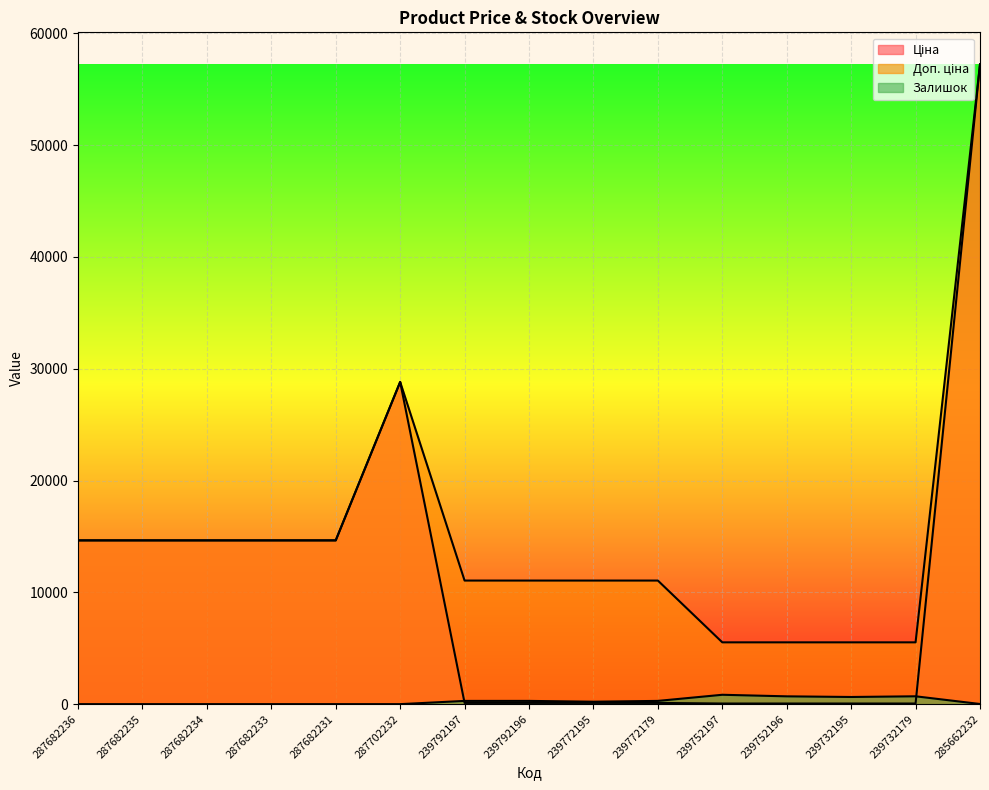

True or false: Доп. ціна has a value of 14649.6 at 287682233.

True